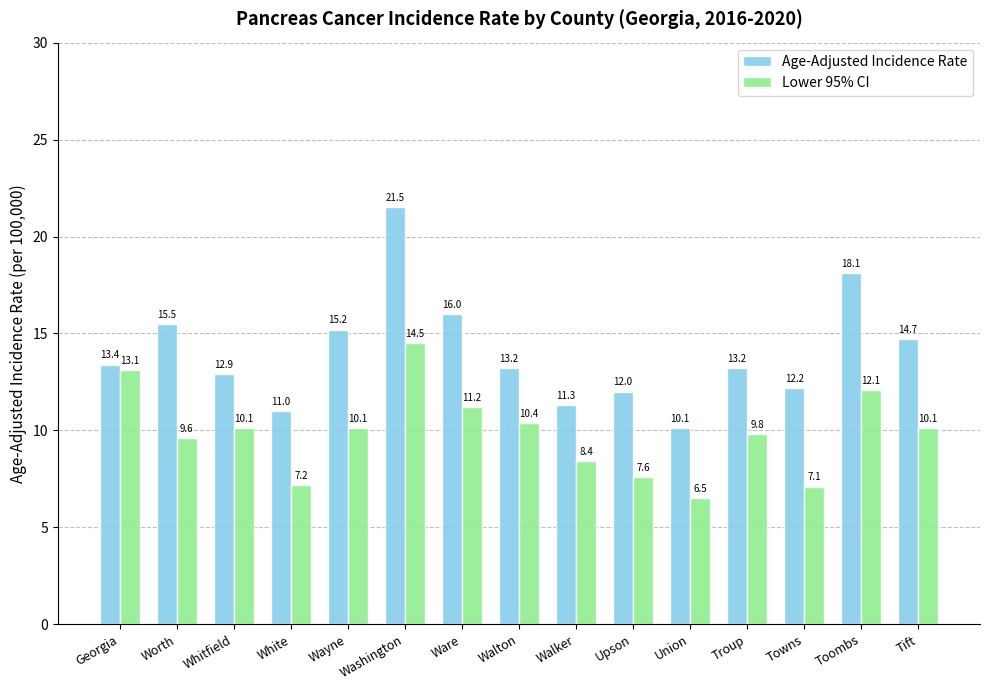

Rank the series by their maximum value, from lowest to highest.

Lower 95% CI, Age-Adjusted Incidence Rate